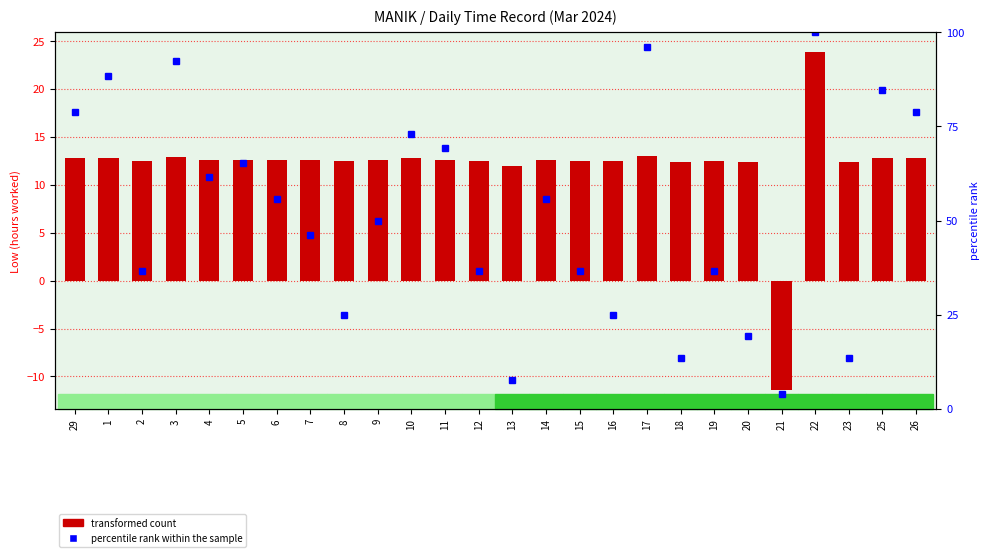

At which category is the sum across all series the highest?

22